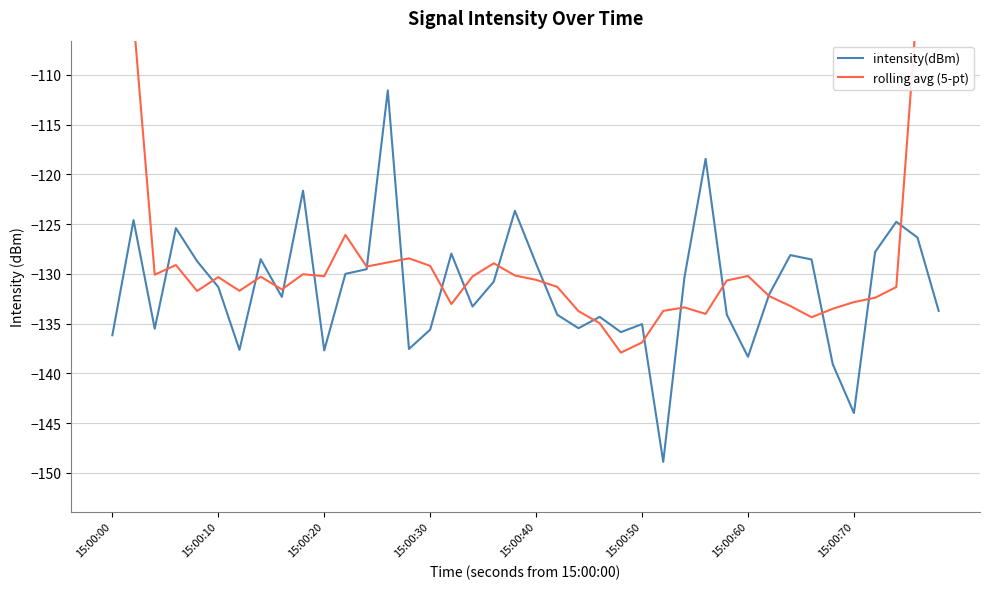

What is the minimum value for intensity(dBm)?

-148.9